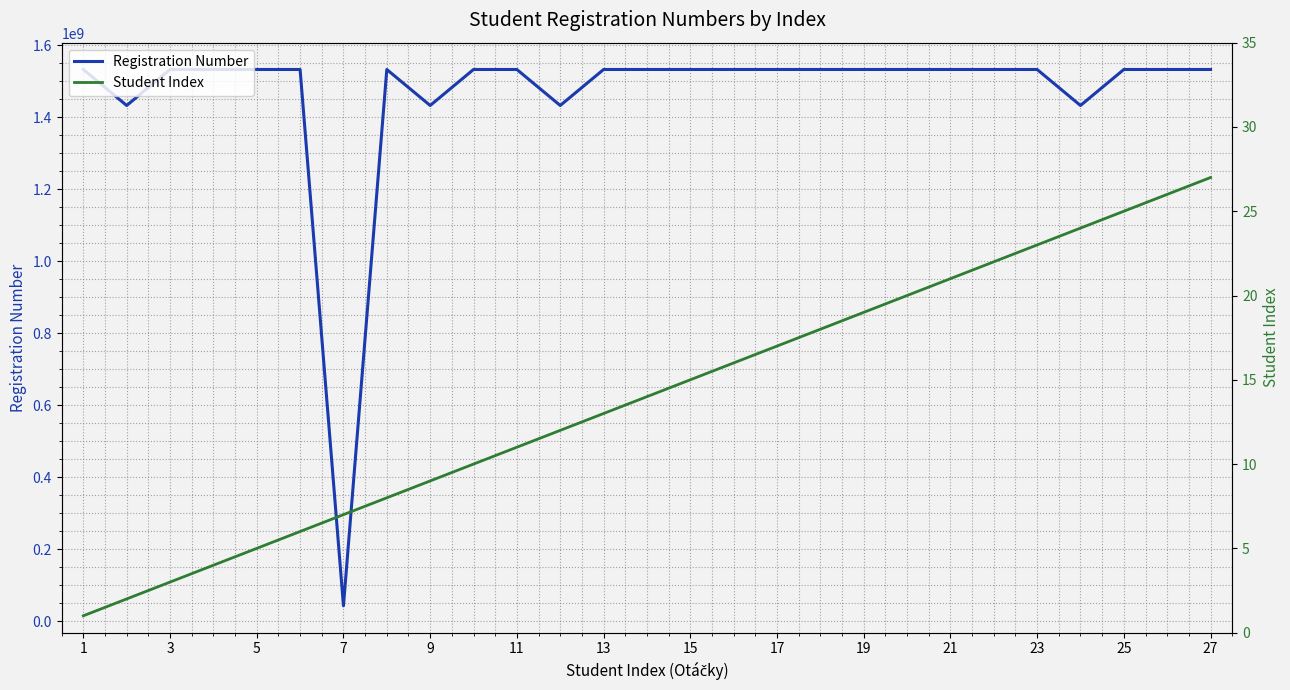

True or false: Student Index has more than 1 interior local peaks.

False